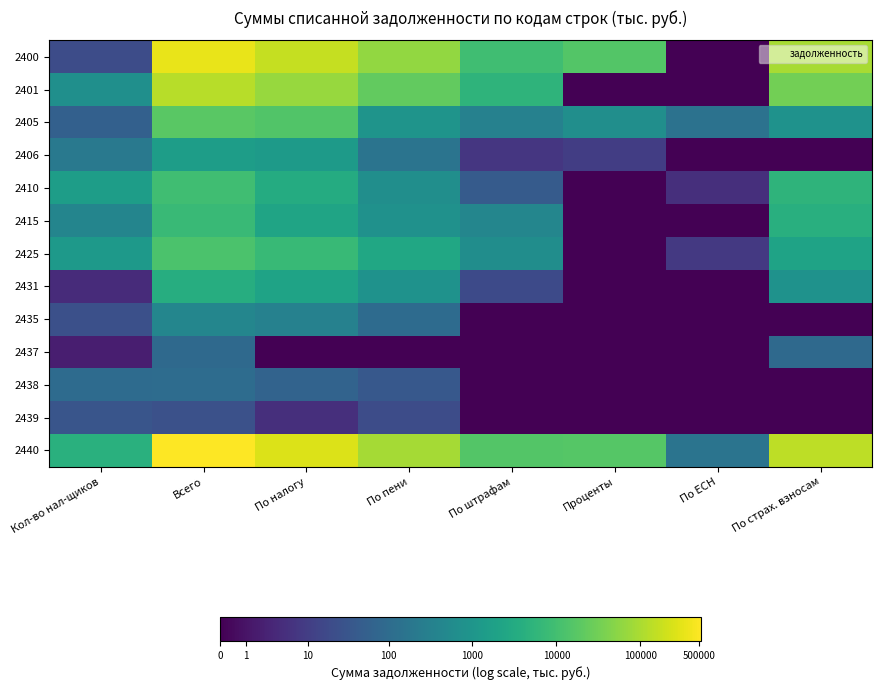

At how many categories does at least one series exceed 1?

8